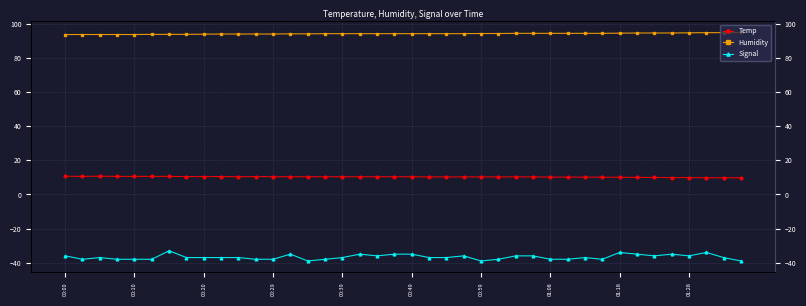

List the series in order of their peak value, lowest first.

Signal, Temp, Humidity